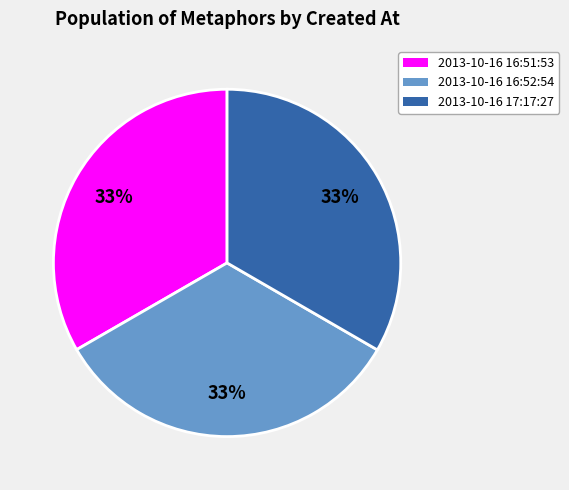

How many segments does this pie chart have?

3